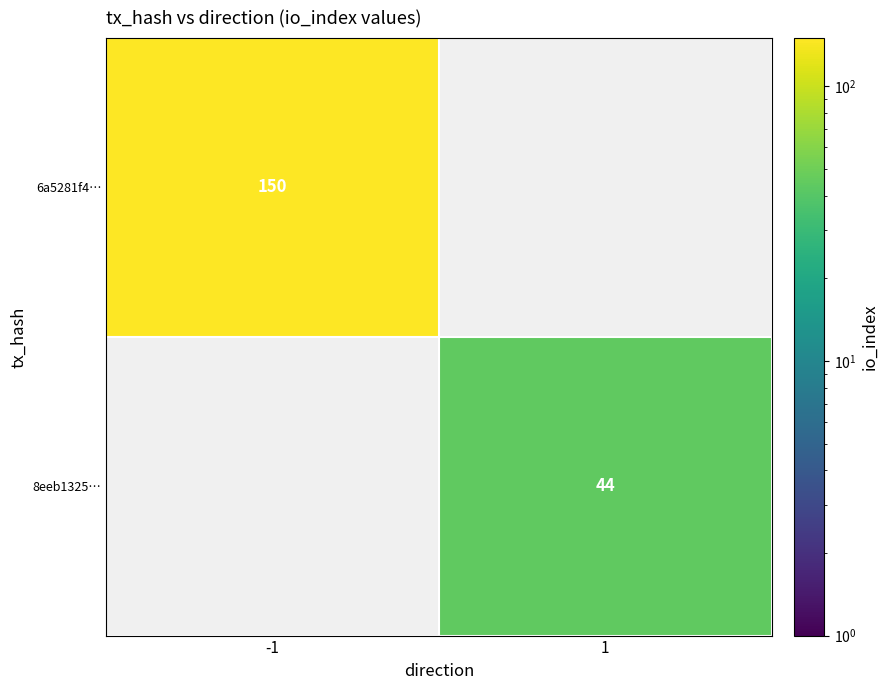

The value of 8eeb1325… at 1 is 72. True or false?

False